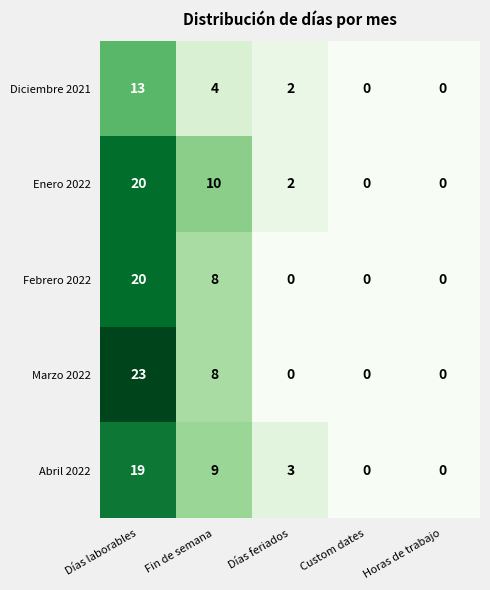

Reading left to right, what are all the values shown in this chart?

Diciembre 2021: Días laborables=13	Fin de semana=4	Días feriados=2	Custom dates=0	Horas de trabajo=0
Enero 2022: Días laborables=20	Fin de semana=10	Días feriados=2	Custom dates=0	Horas de trabajo=0
Febrero 2022: Días laborables=20	Fin de semana=8	Días feriados=0	Custom dates=0	Horas de trabajo=0
Marzo 2022: Días laborables=23	Fin de semana=8	Días feriados=0	Custom dates=0	Horas de trabajo=0
Abril 2022: Días laborables=19	Fin de semana=9	Días feriados=3	Custom dates=0	Horas de trabajo=0